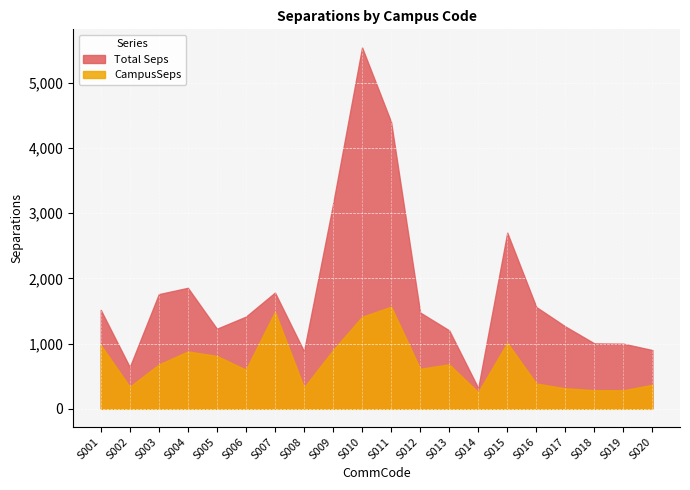

What is the spread (max minus min) of values at S003?

1079.6